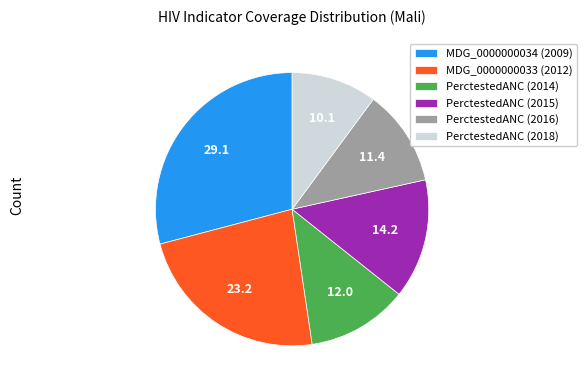

Do MDG_0000000033 (2012) and PerctestedANC (2016) together represent more than half of the pie?

No